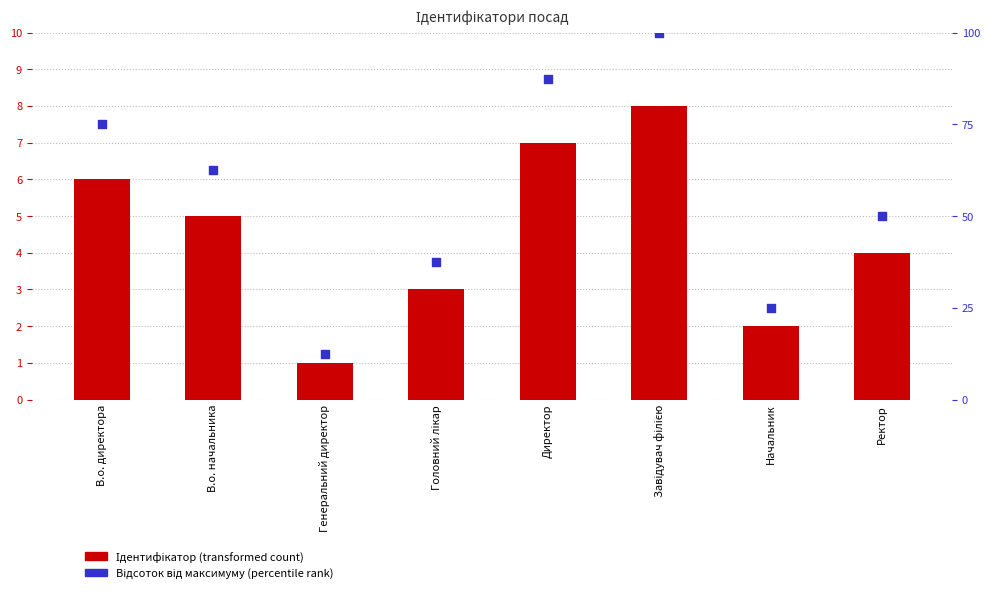

Which series contains the lowest Y value?

Ідентифікатор